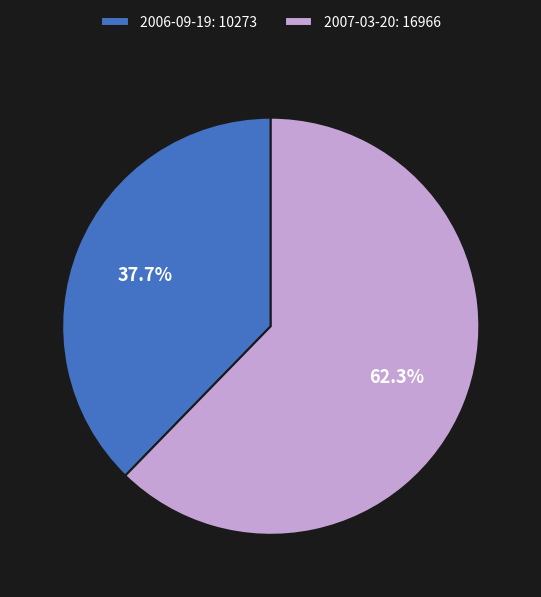

To the nearest percent, what is the combined percentage of 2006-09-19 and 2007-03-20?

100%